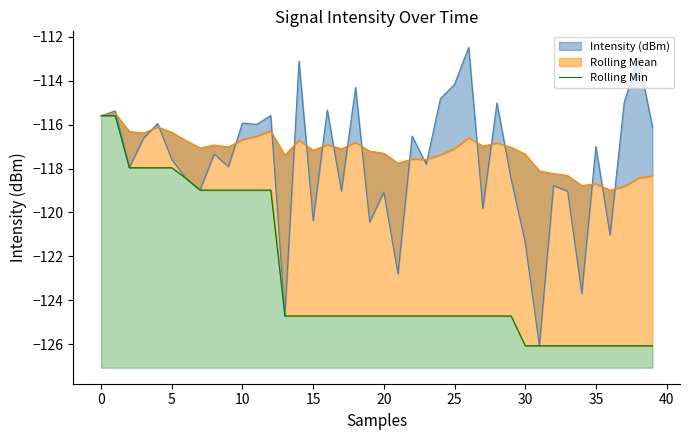

True or false: the data has more than 2 interior local peaks.

False